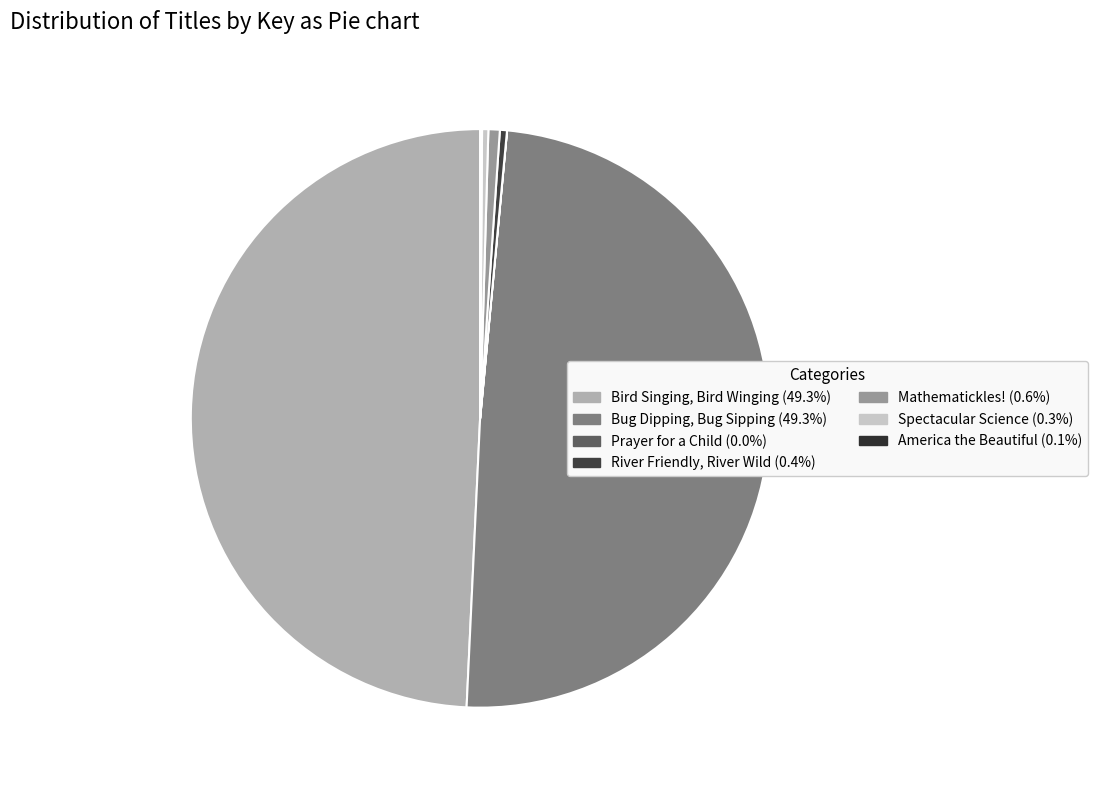

Rank the categories by value from lowest to highest.

Prayer for a Child, America the Beautiful, Spectacular Science, River Friendly, River Wild, Mathematickles!, Bug Dipping, Bug Sipping, Bird Singing, Bird Winging